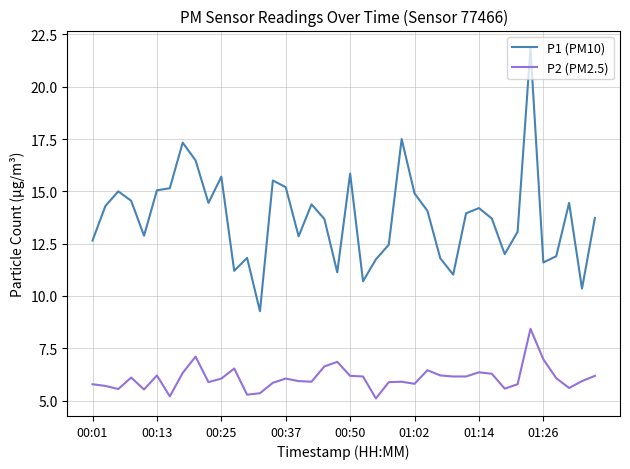

What are all the series names shown in the legend?

P1 (PM10), P2 (PM2.5)